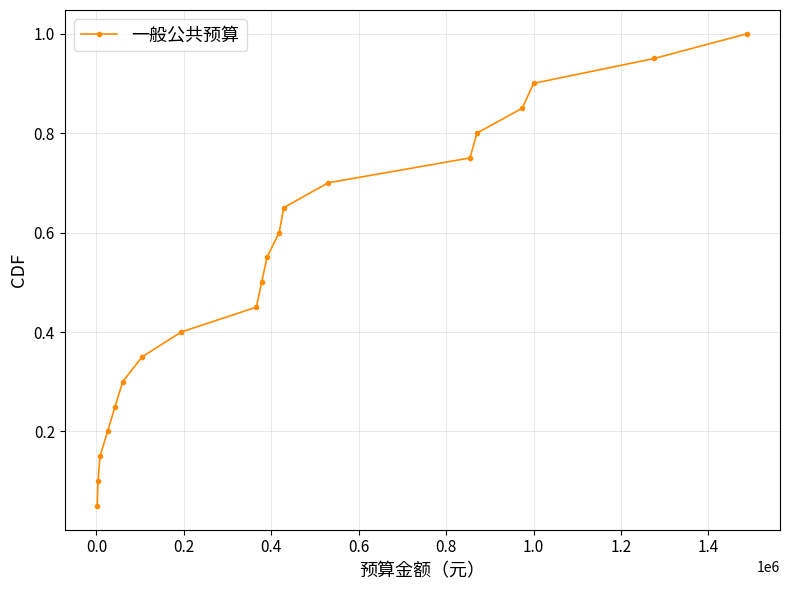

True or false: there are more than 0 points higher than both neighbors.

False